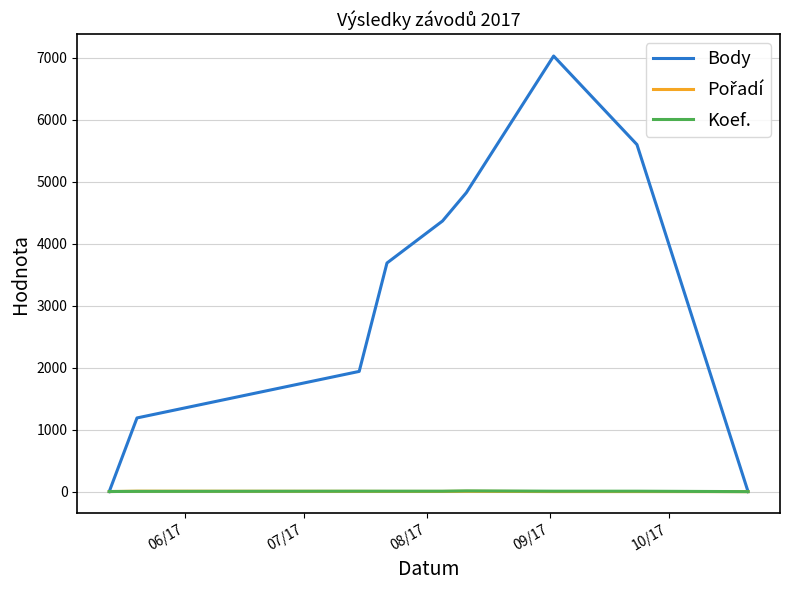

Which series has the widest spread of values?

Body